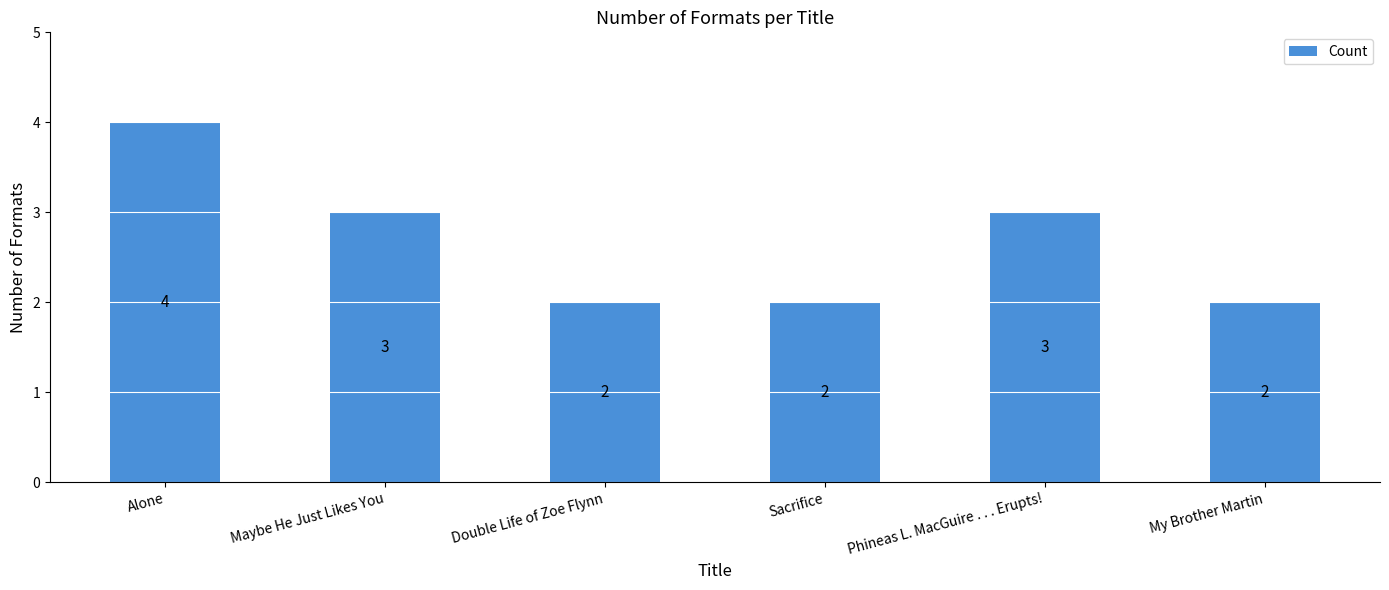

Reading left to right, extract all data points from this chart.

4	3	2	2	3	2